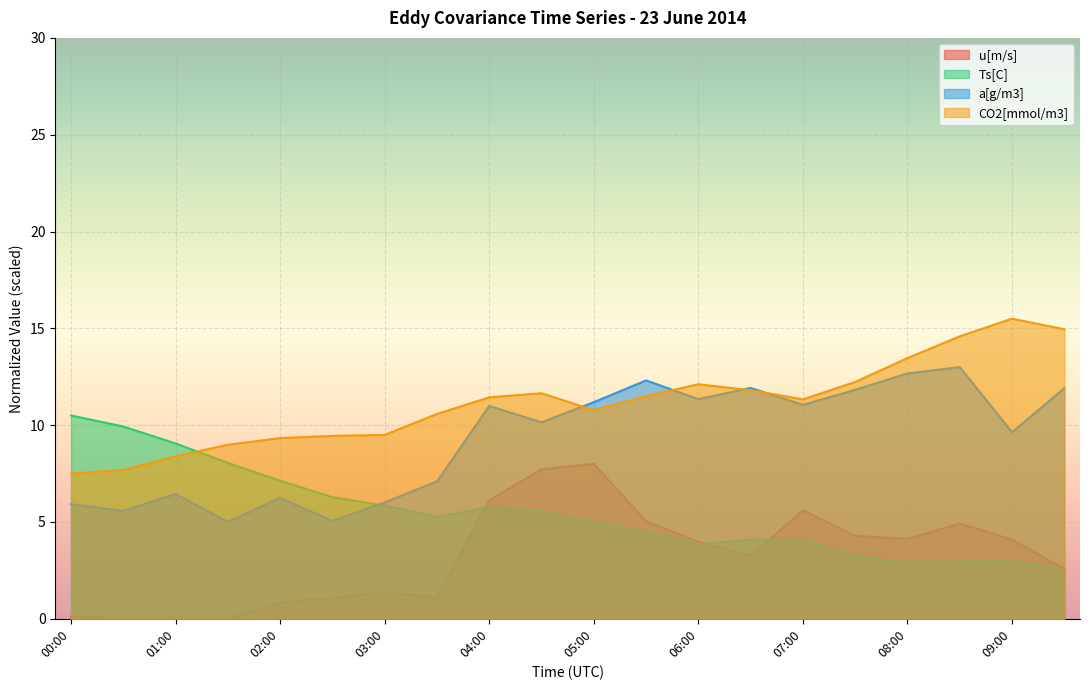

What are all the series names shown in the legend?

u[m/s], Ts[C], a[g/m3], CO2[mmol/m3]